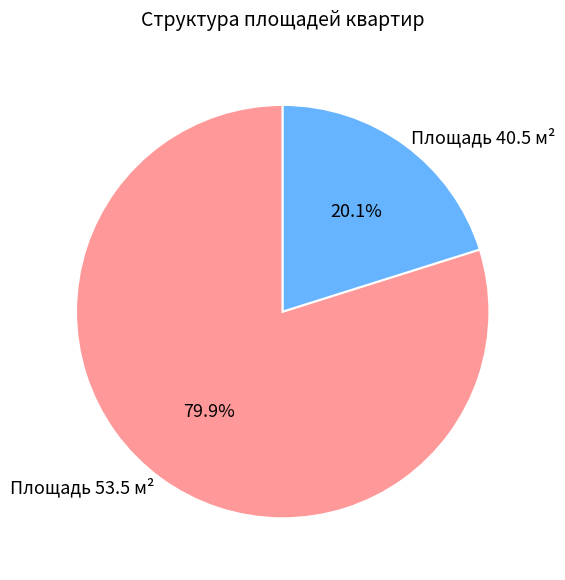

Which category has the biggest portion of the pie?

Площадь 53.5 м²